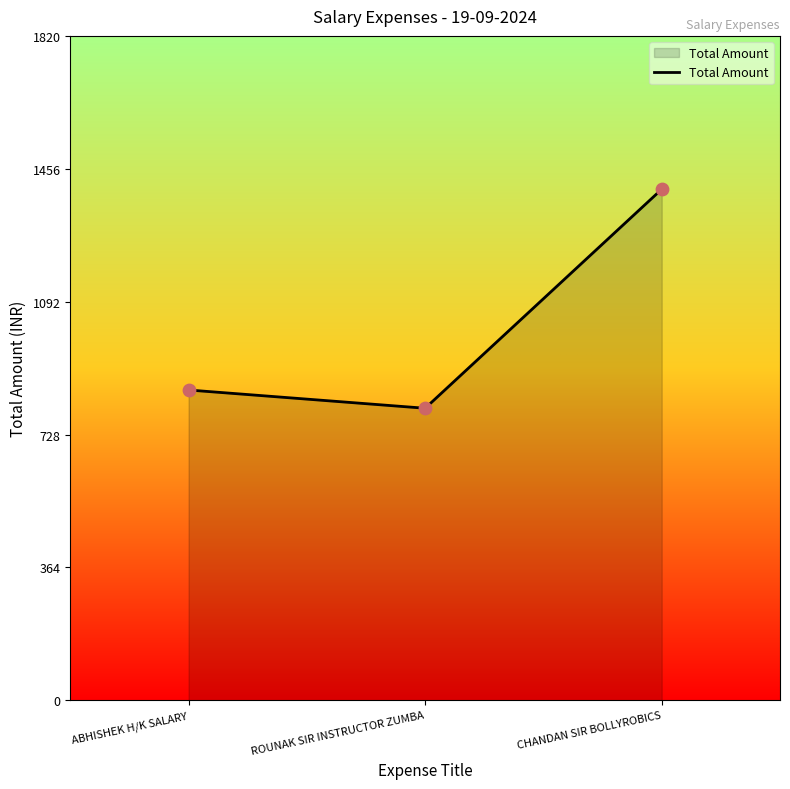

Approximately how many times larger is the value at CHANDAN SIR BOLLYROBICS compared to ABHISHEK H/K SALARY?

1.6